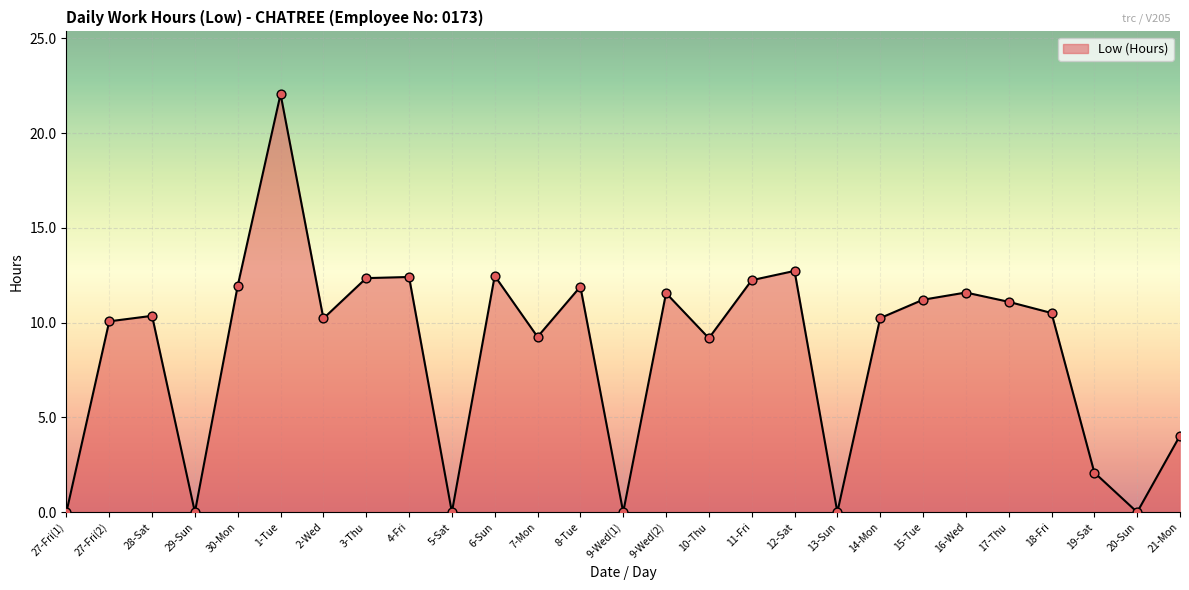

What is the change in value from 4-Fri to 11-Fri?

-0.2